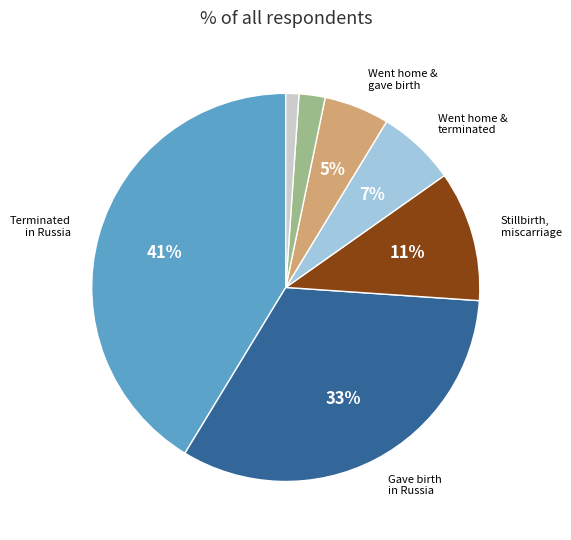

To the nearest percent, what is the average slice percentage?

14%